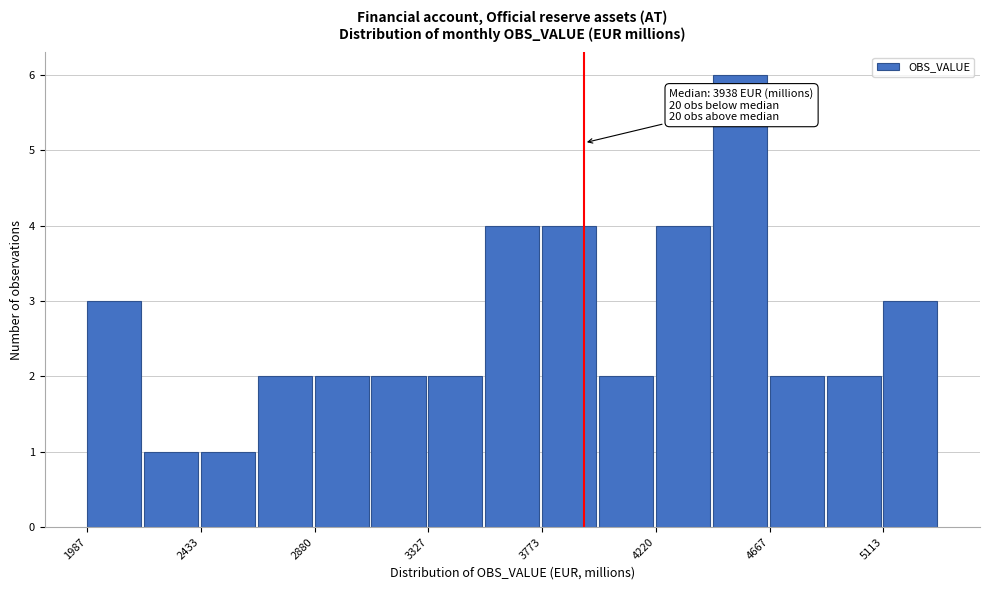

Over which range of the x-axis is the bar tallest?

4450 to 4650